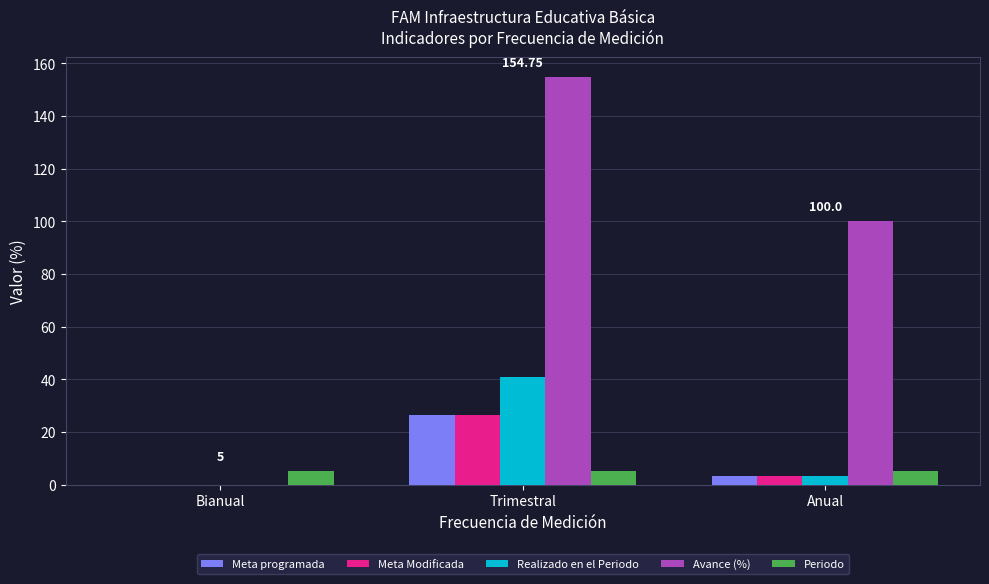

Which series has the largest total across all categories?

Avance (%)